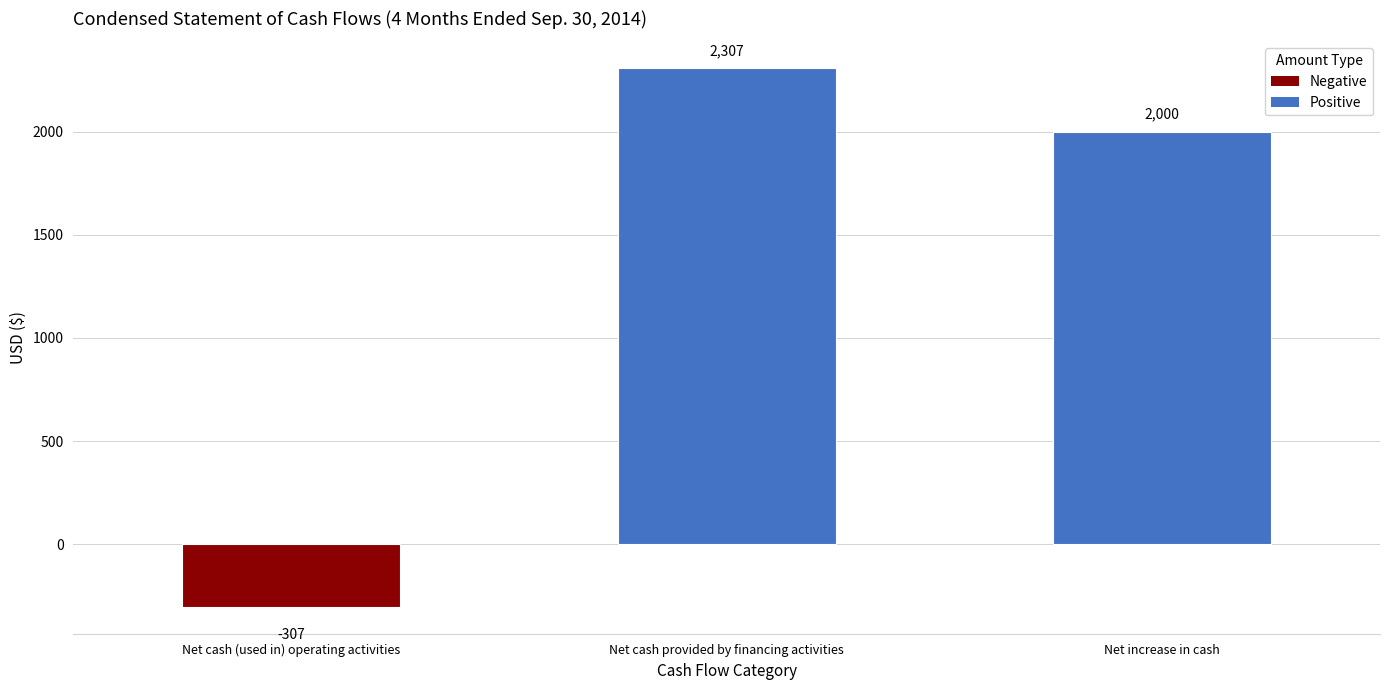

What is the label of the 2nd bar from the right?

Net cash provided by financing activities